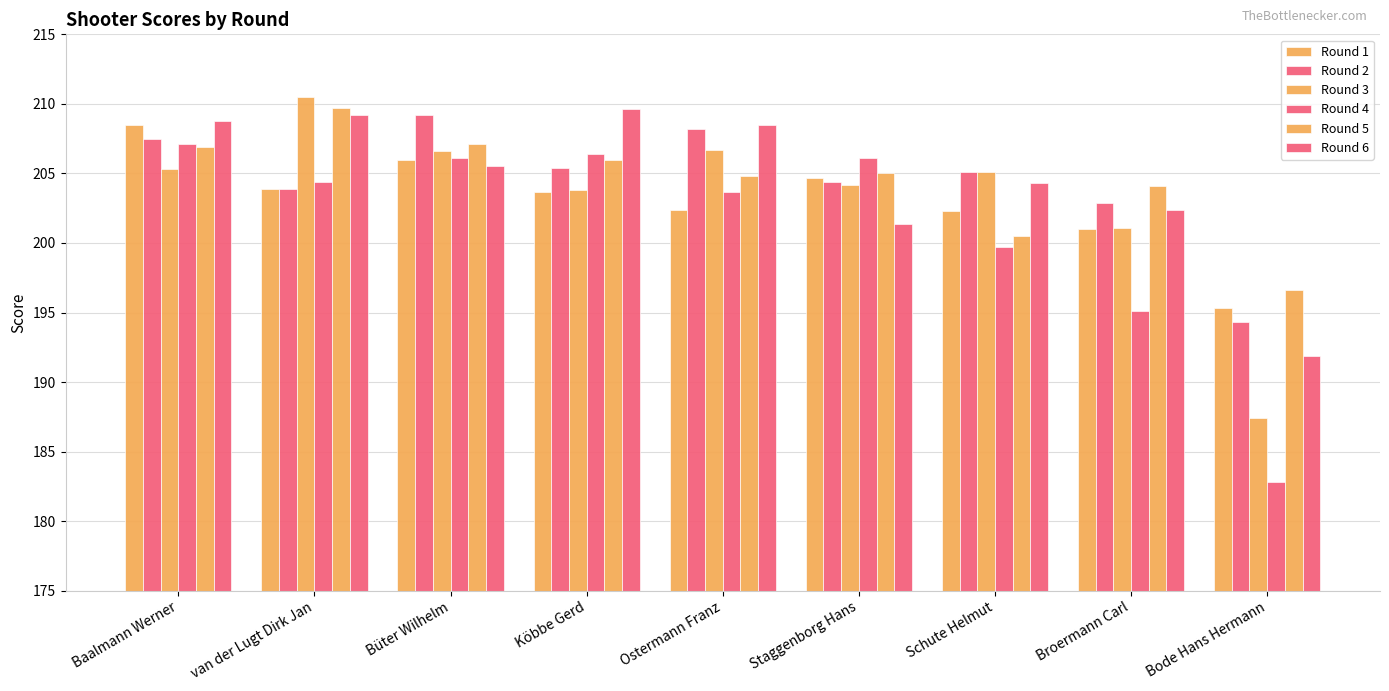

What is the value of the Round 6 bar at the 3rd from the left?

205.5